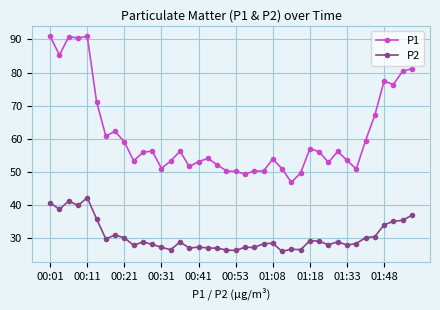

Which series has the largest total across all categories?

P1